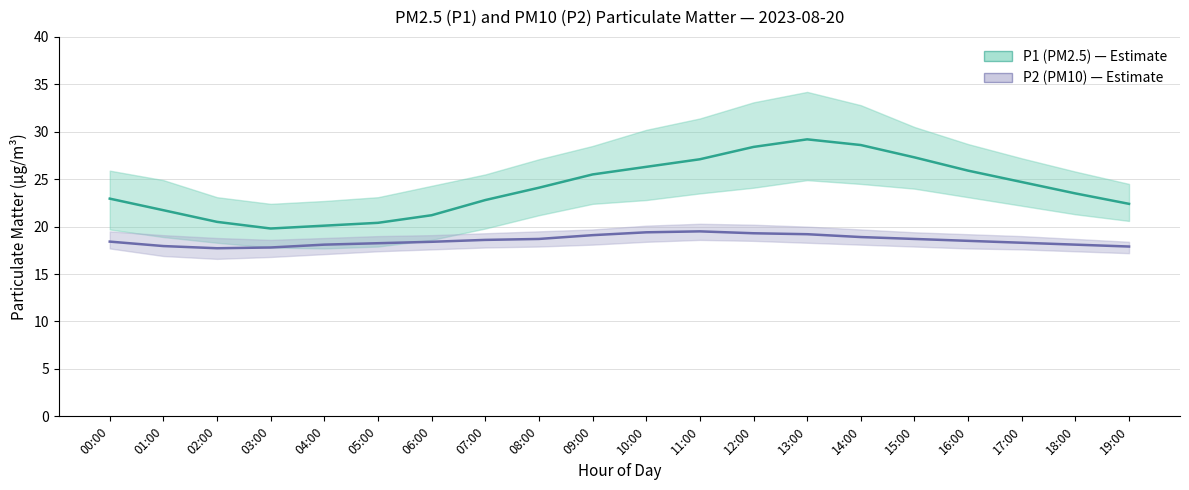

At how many categories does at least one series exceed 23?

11